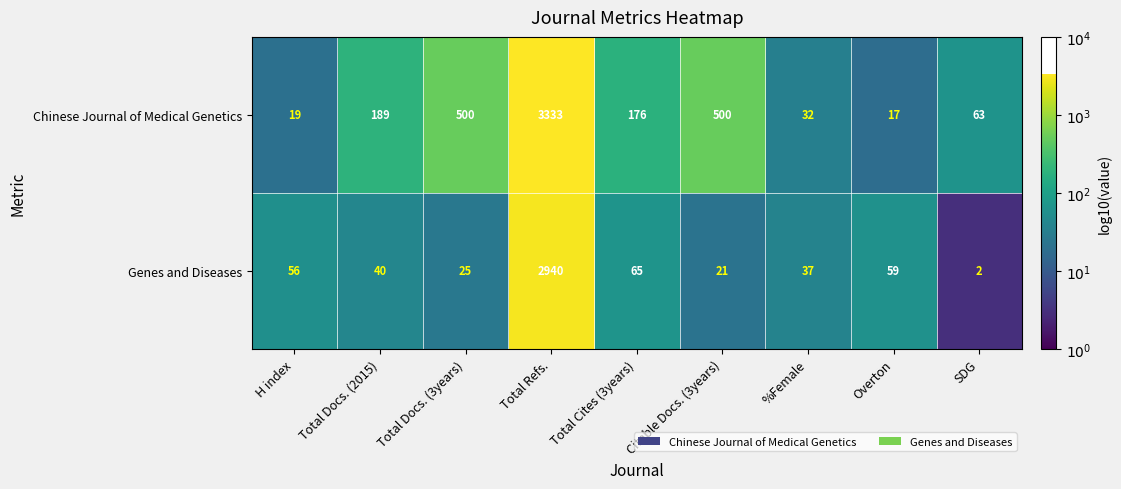

Reading left to right, extract all data points from this chart.

Chinese Journal of Medical Genetics: H index=19	Total Docs. (2015)=189	Total Docs. (3years)=500	Total Refs.=3333	Total Cites (3years)=176	Citable Docs. (3years)=500	%Female=32	Overton=17	SDG=63
Genes and Diseases: H index=56	Total Docs. (2015)=40	Total Docs. (3years)=25	Total Refs.=2940	Total Cites (3years)=65	Citable Docs. (3years)=21	%Female=37	Overton=59	SDG=2